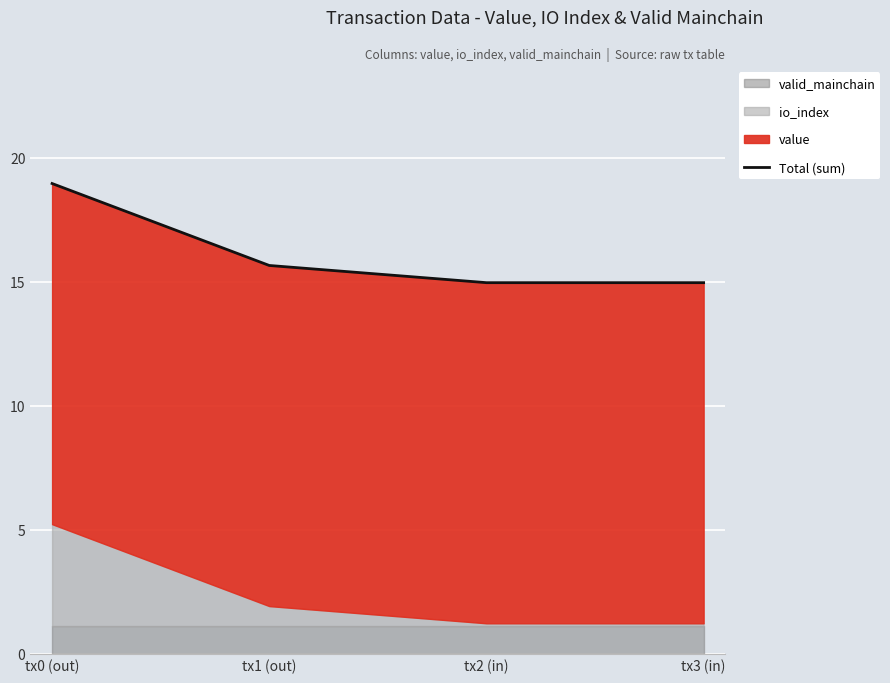

What is the difference between the maximum and second lowest values?

4.0